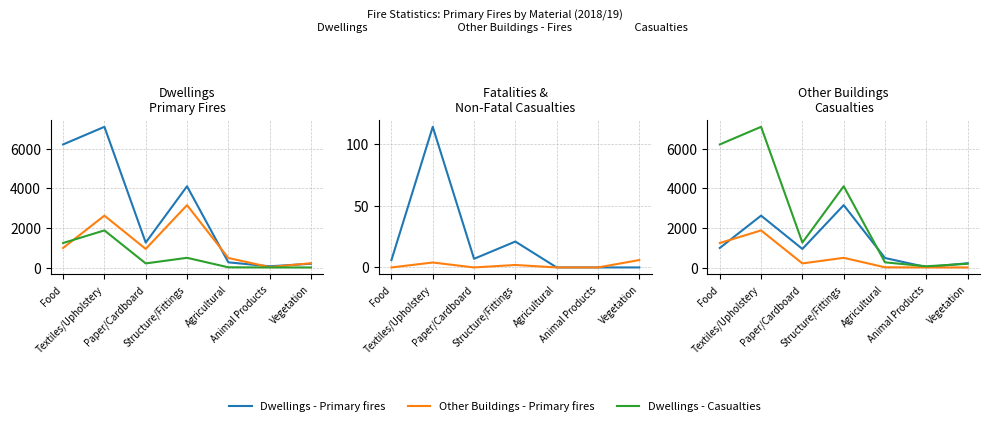

In Dwellings - Fatalities, how many points are lower than both neighbors (excluding endpoints)?

1